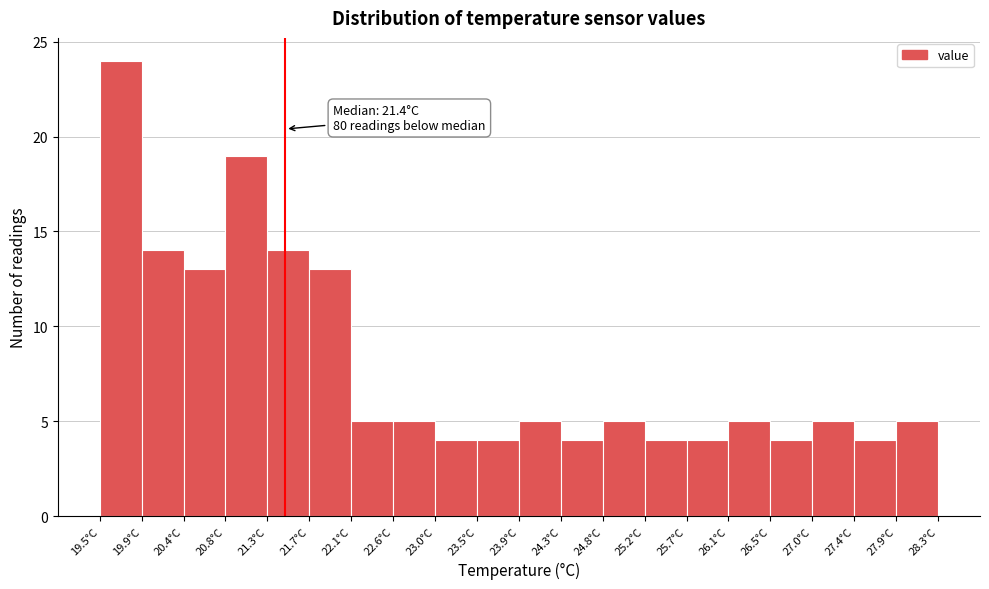

Which range on the x-axis has the tallest bar?

19.50 to 19.94